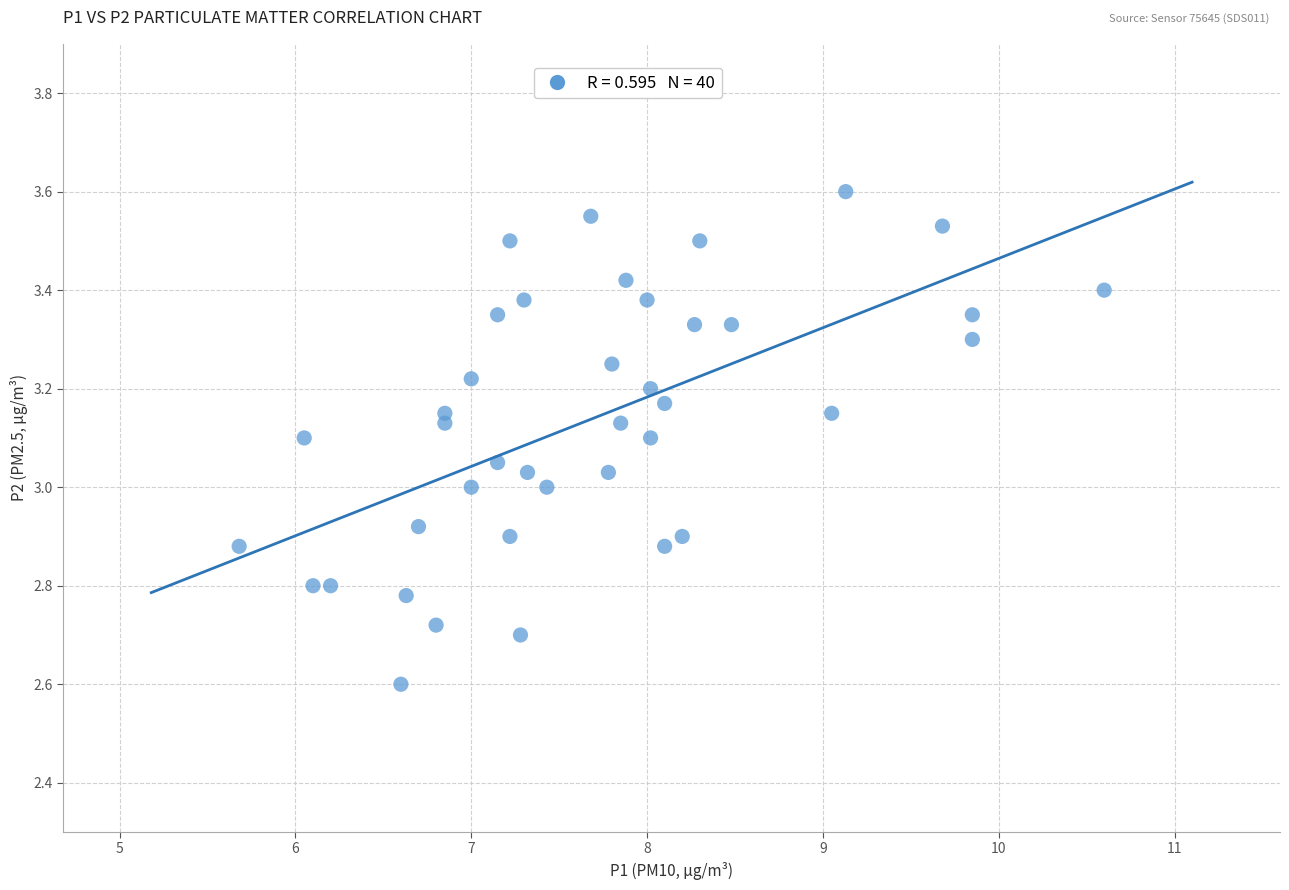

What is the range of X values (max minus min)?

4.9